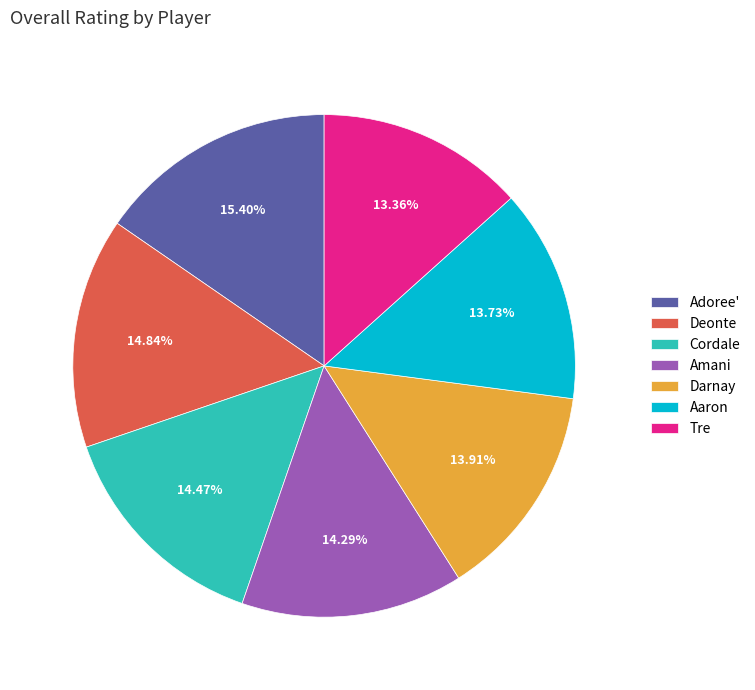

What is the largest slice in the pie chart?

Adoree'